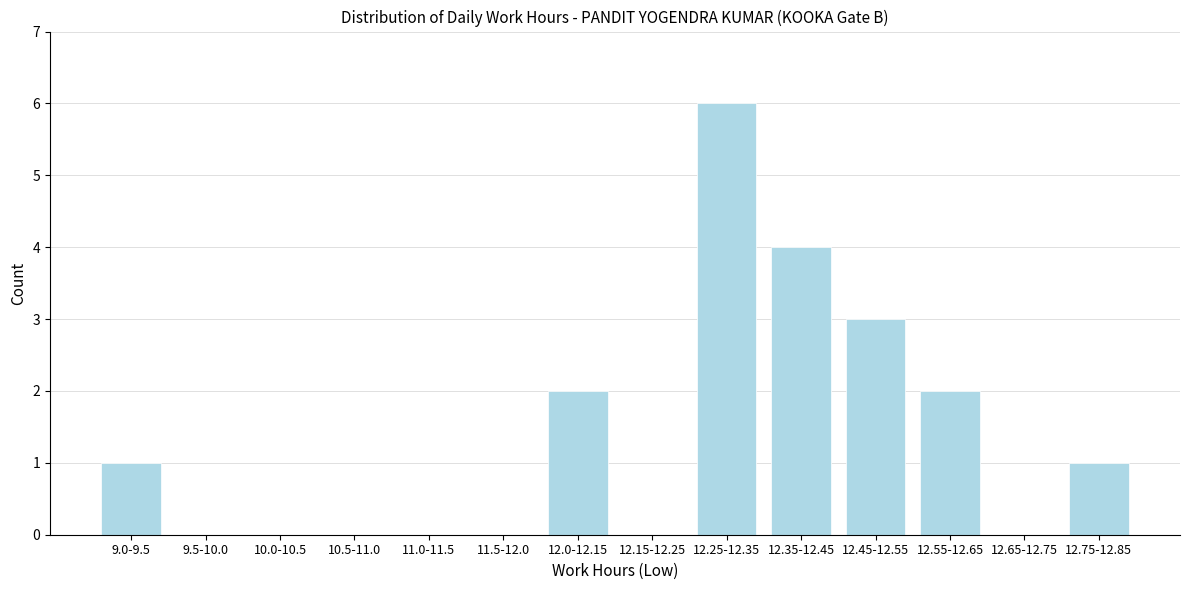

Which has a higher value, 12.25-12.35 or 9.5-10.0?

12.25-12.35